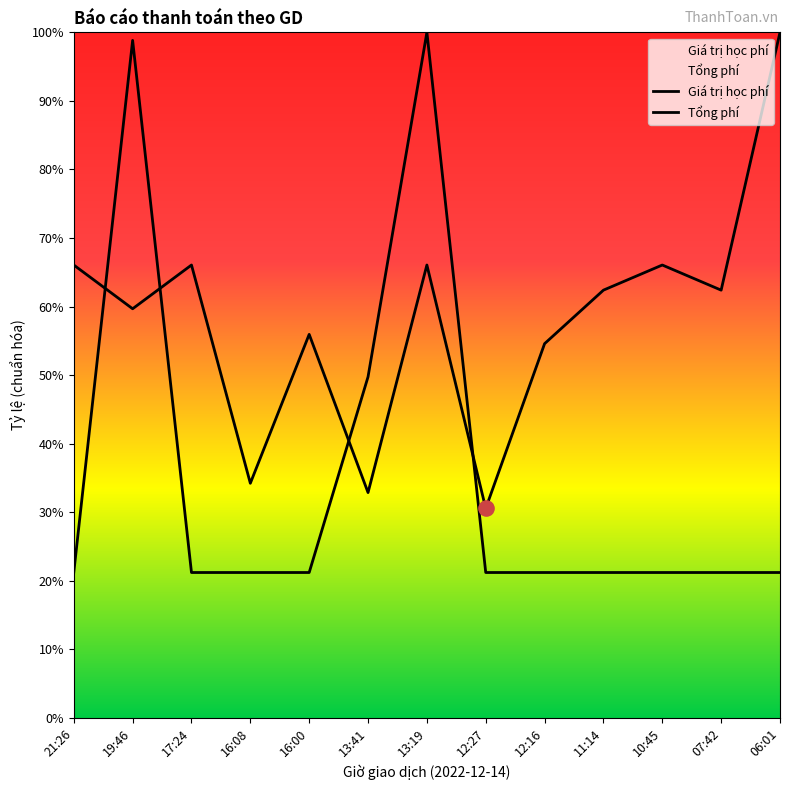

Which series reaches the minimum Y coordinate?

Tổng phí